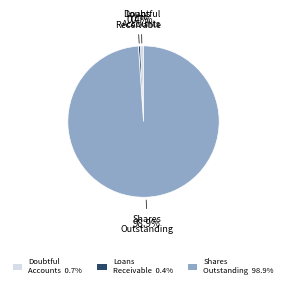

Which category has the biggest portion of the pie?

Shares Outstanding 98.9%